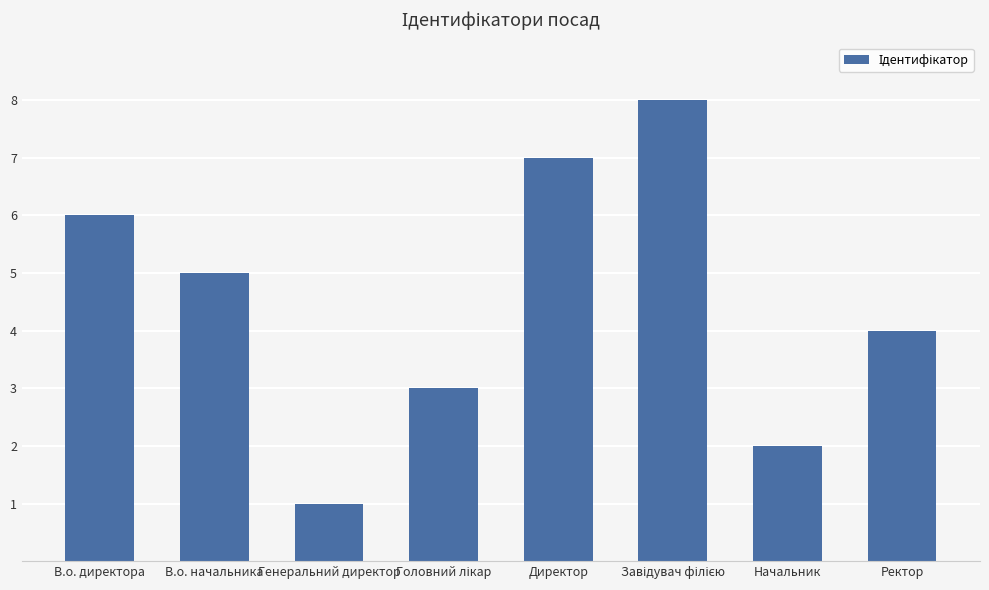

How many data points are less than 5?

4